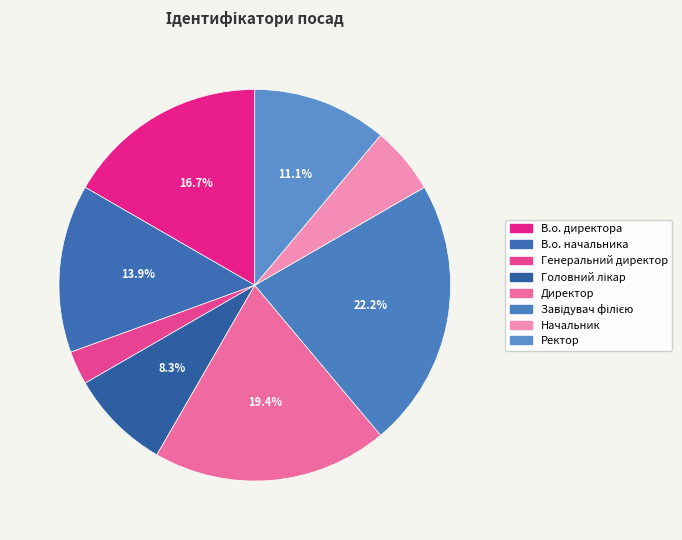

How many slices are in this pie chart?

8